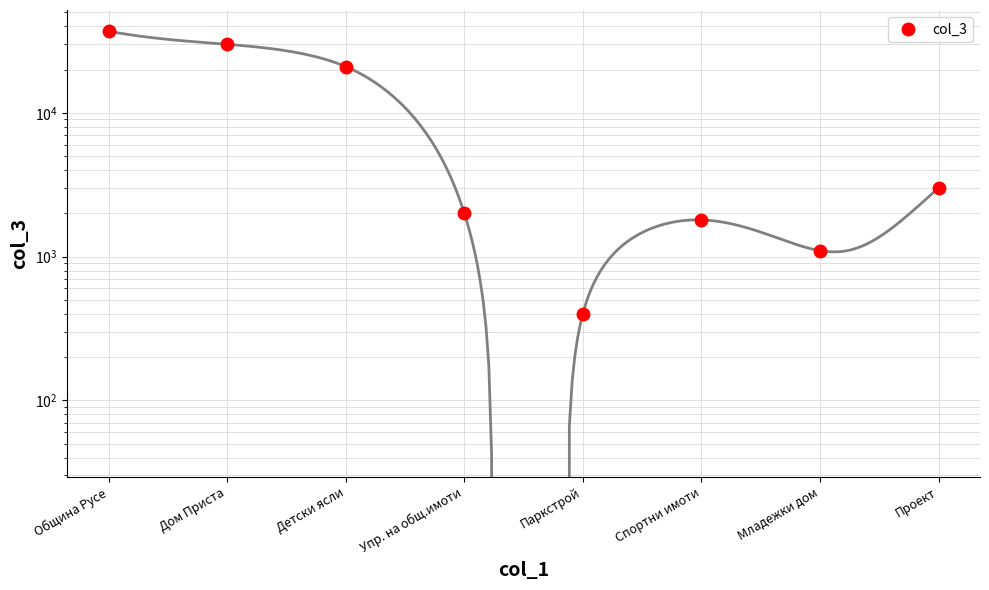

What is the sum of all values?

96307